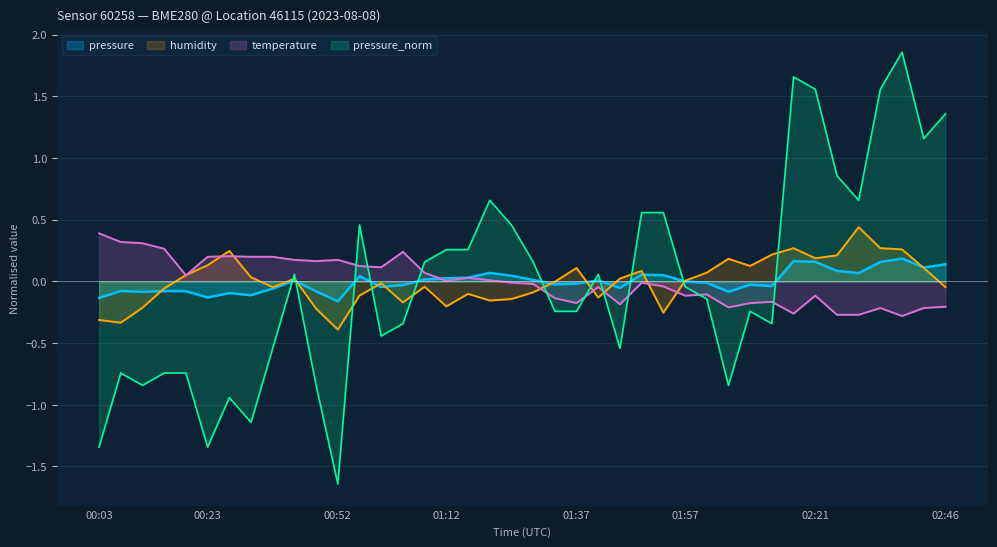

How many data points in pressure_norm are less than 0?

21